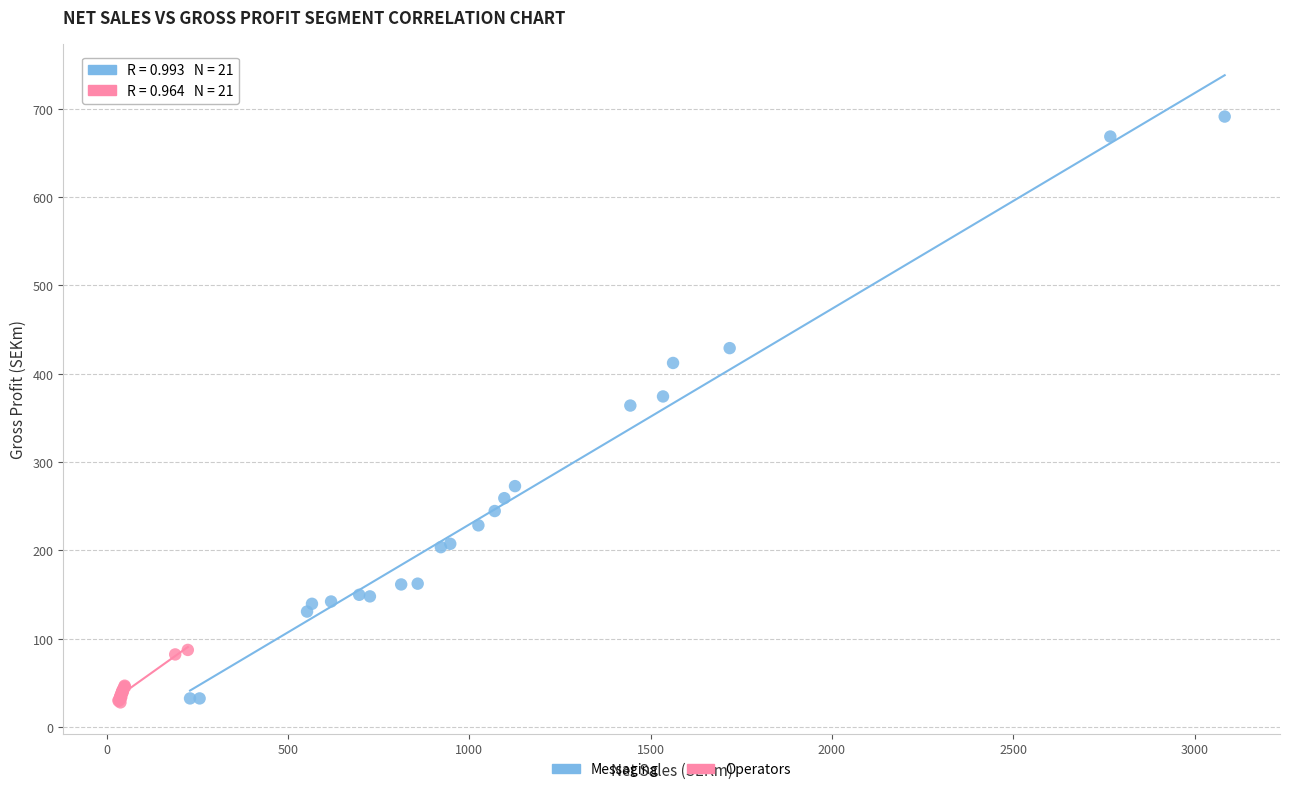

Which series contains the highest Y value?

Messaging